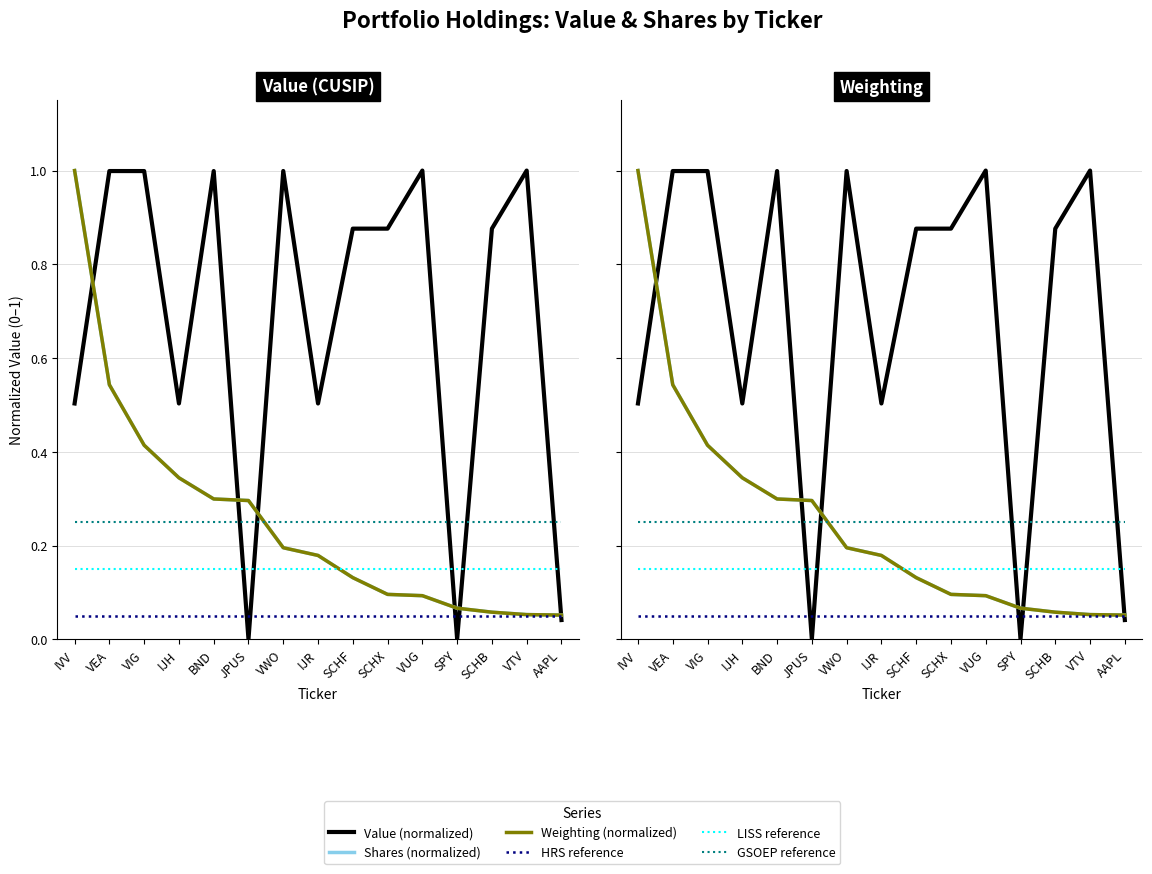

True or false: LISS reference has a value of 0.1 at VEA.

False